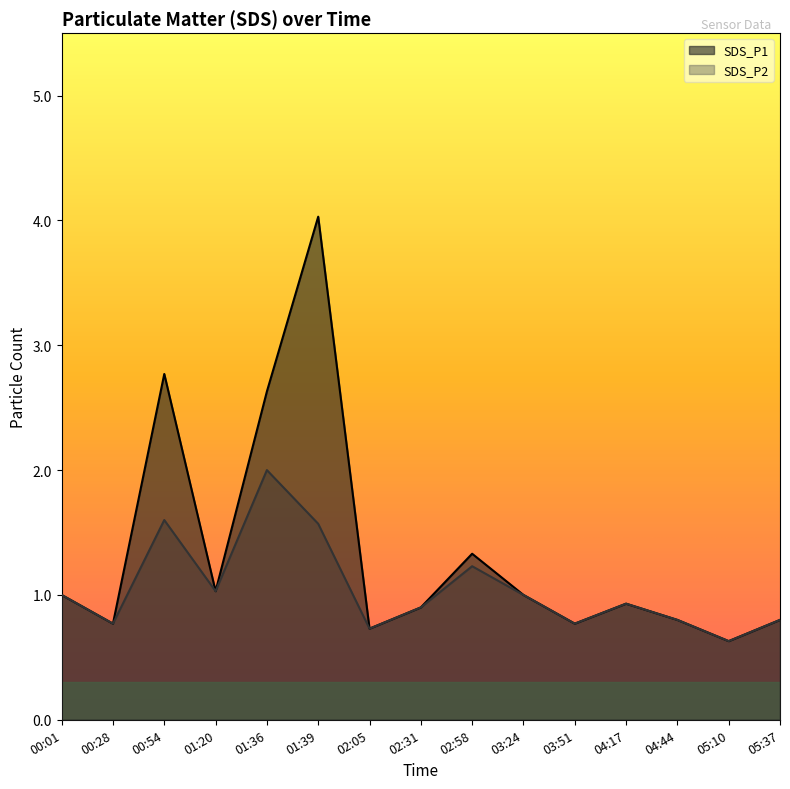

At which category does SDS_P1 reach its first local valley?

00:28